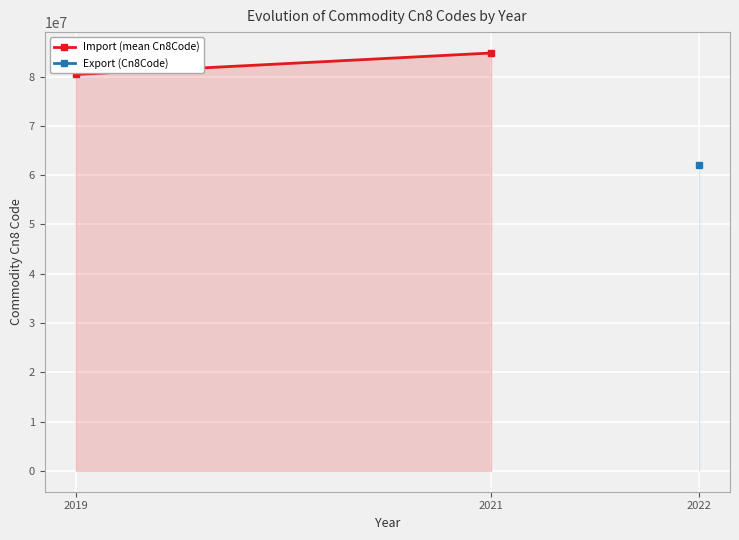

The value of Export (Cn8Code) at 2022 is 88290363.0. True or false?

False